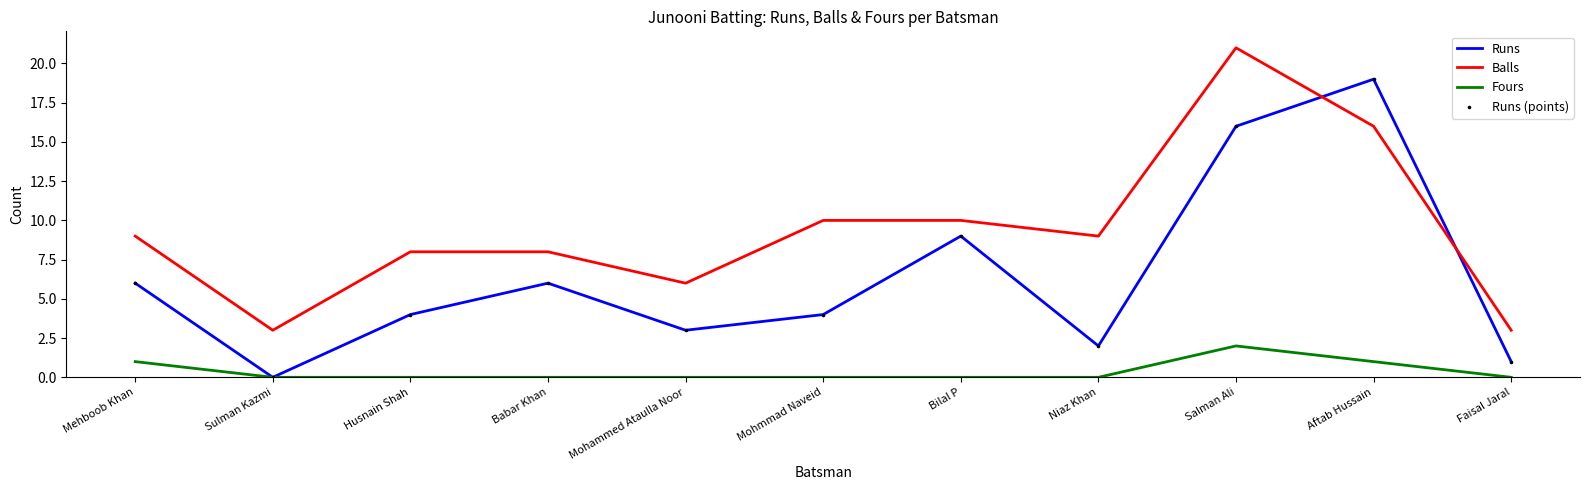

What is the total value across all series at Babar Khan?

14